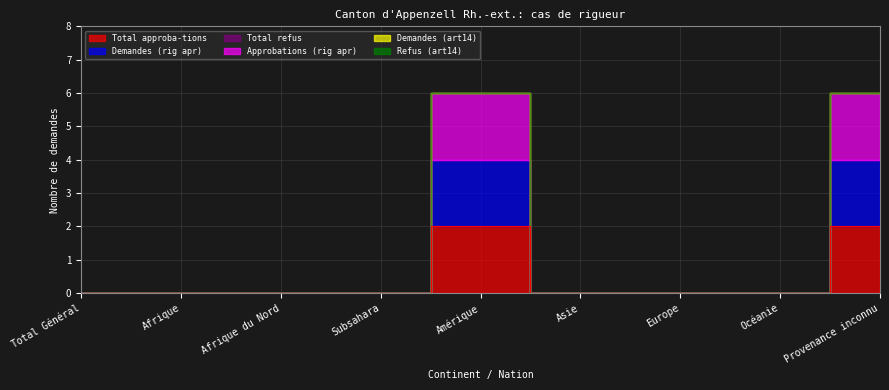

True or false: Total refus has a value of 0 at Océanie.

True